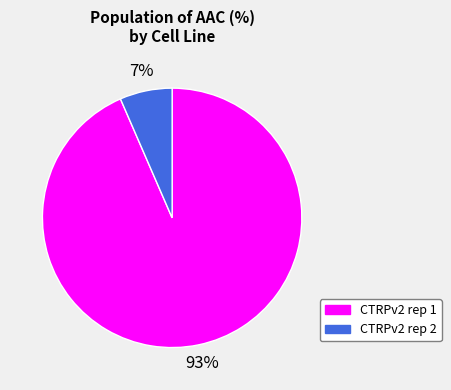

Rank the categories by value from highest to lowest.

CTRPv2 rep 1, CTRPv2 rep 2